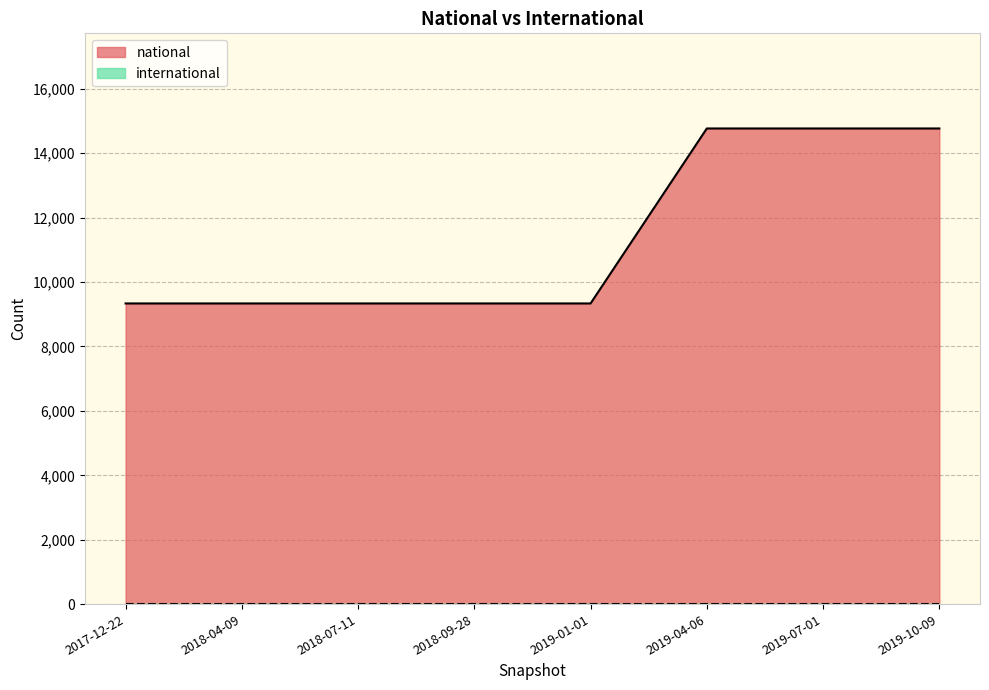

Reading left to right, list all the values displayed in this chart.

9335	9335	9335	9335	9335	14767	14767	14767